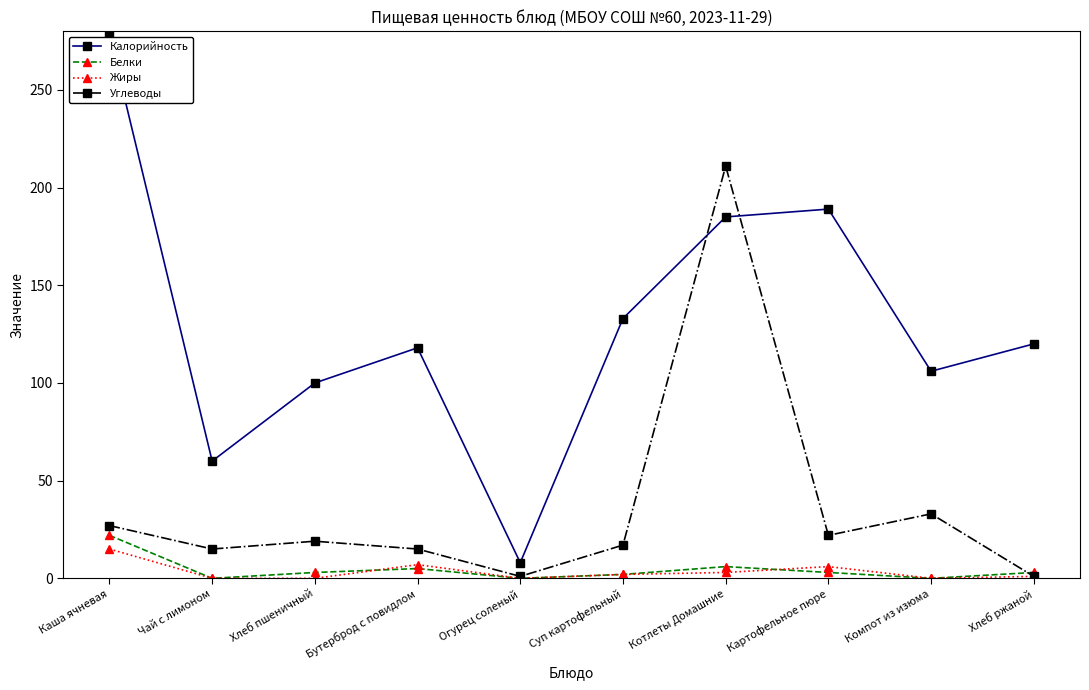

What is the maximum value for Белки?

22